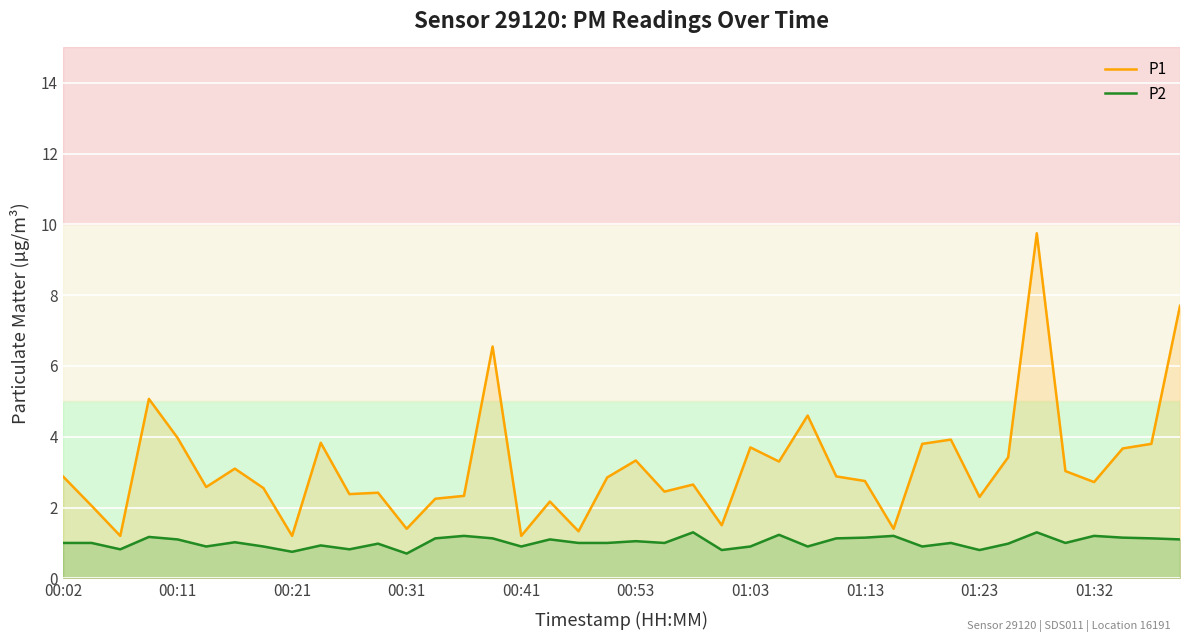

Which series changed the most between 21 and 33?

P1